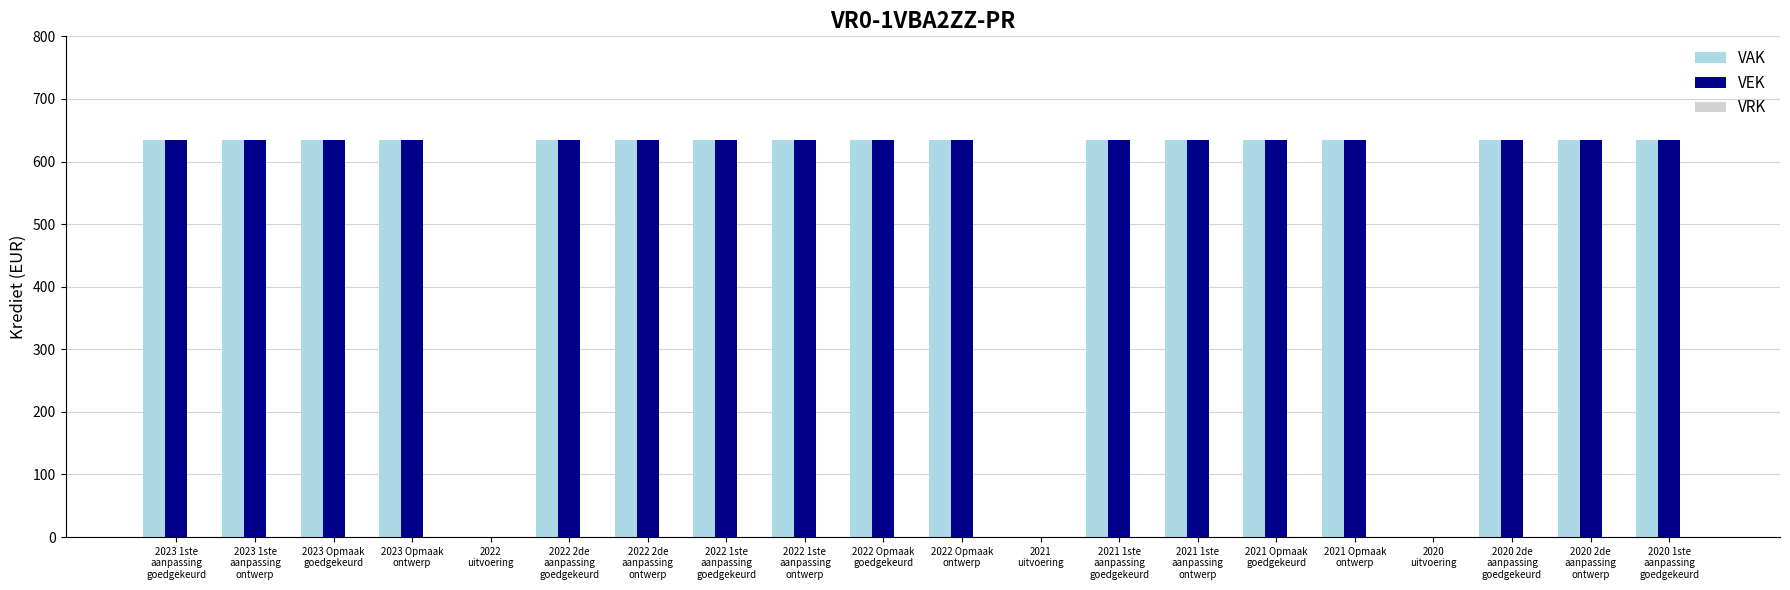

What is the highest value of the VAK series?

635